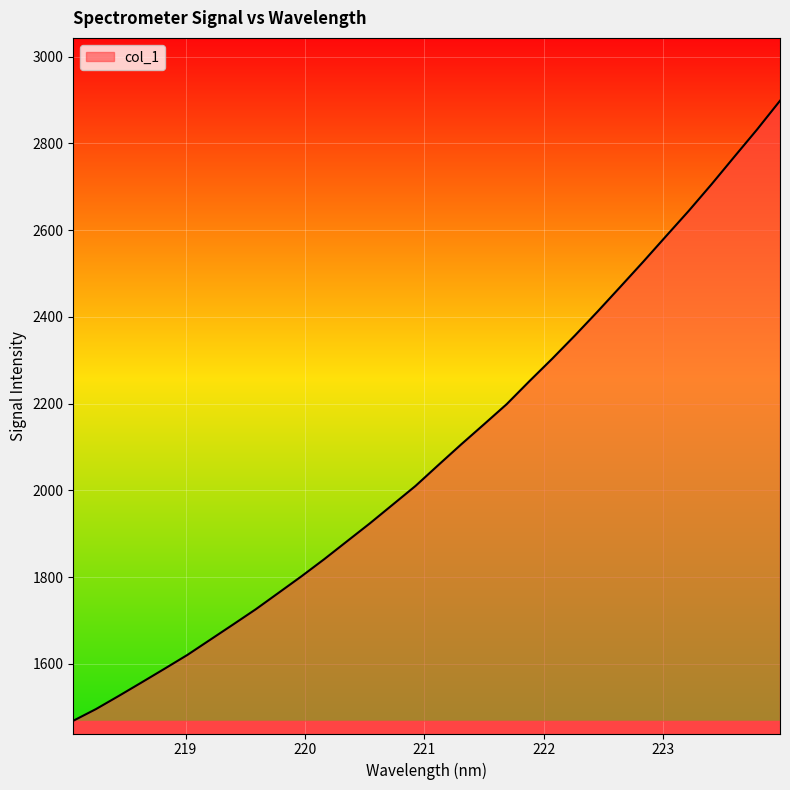

What is the smallest value displayed?

1468.7